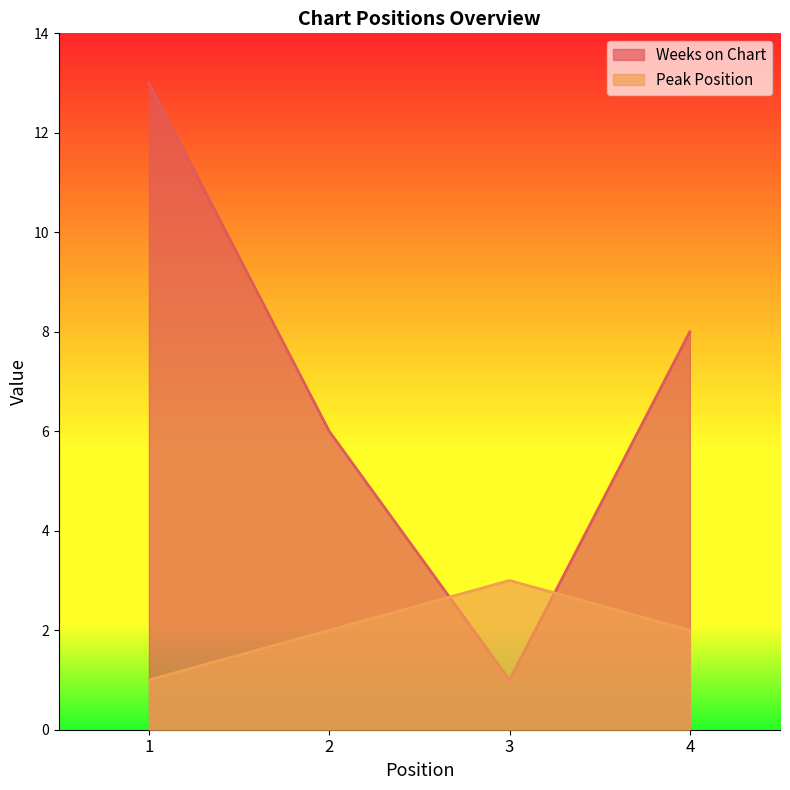

True or false: Weeks on Chart has more than 1 interior local peaks.

False